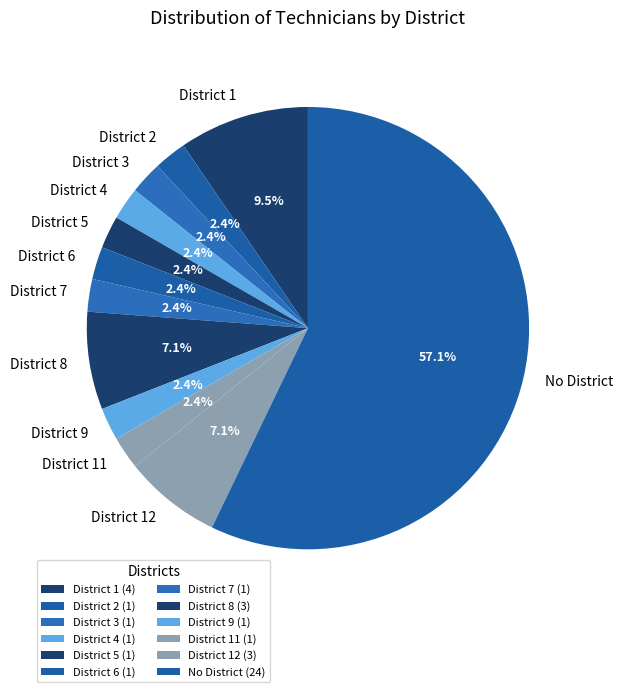

How many segments does this pie chart have?

12